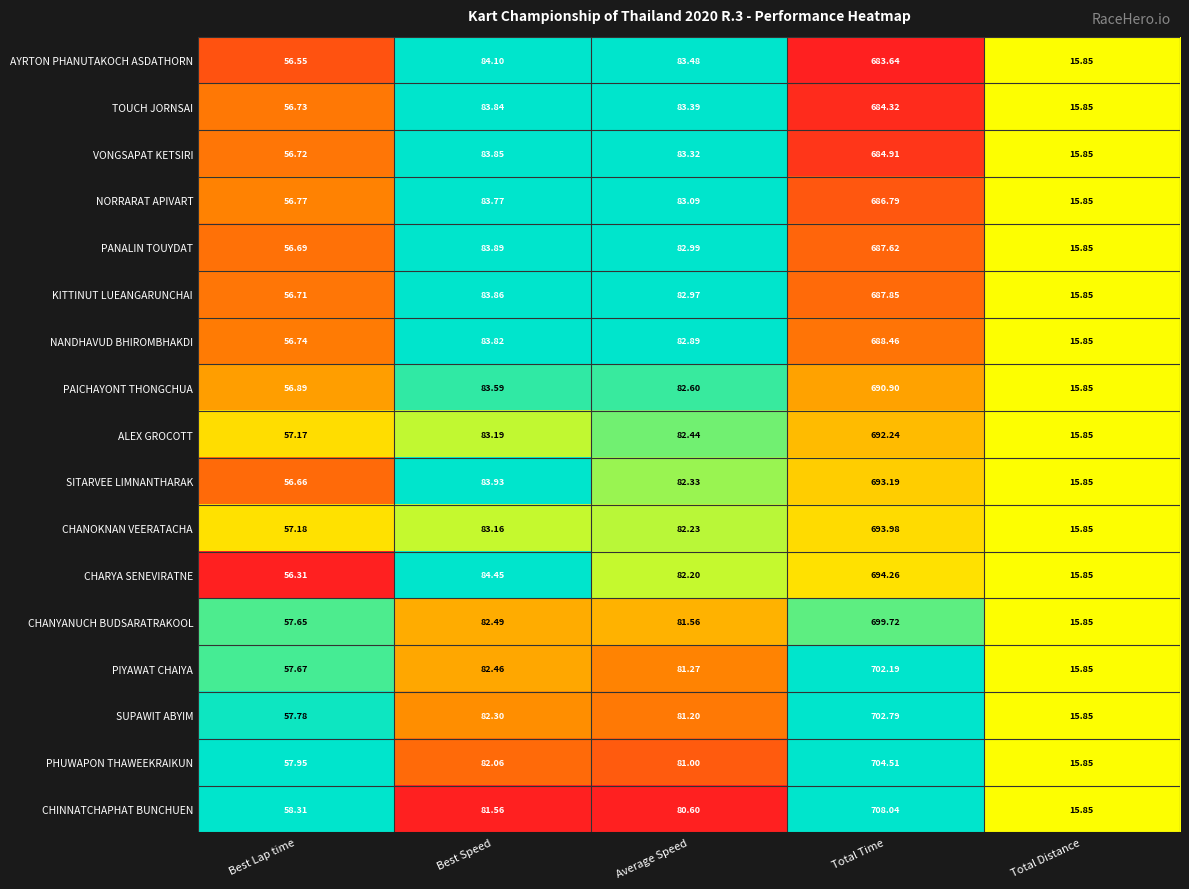

Which series has the largest range (max minus min)?

CHINNATCHAPHAT BUNCHUEN